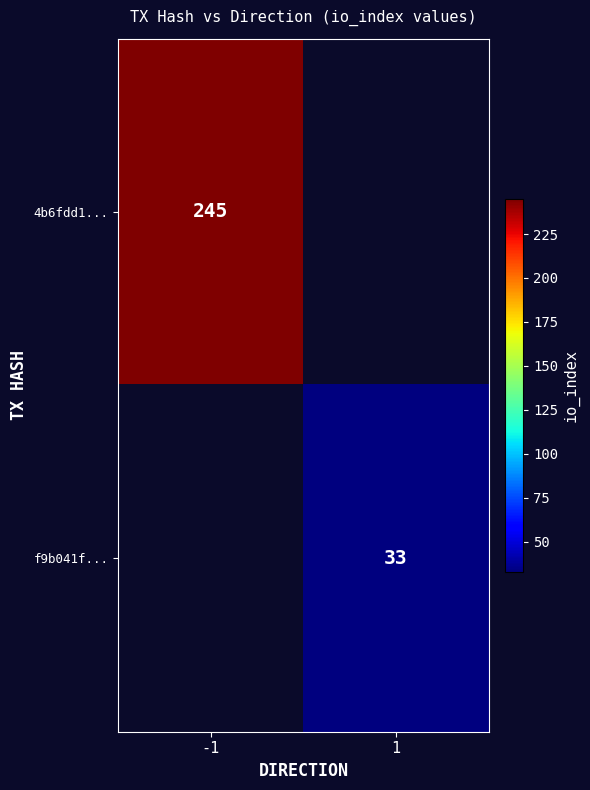

The value of f9b041f... at 1 is 33. True or false?

True